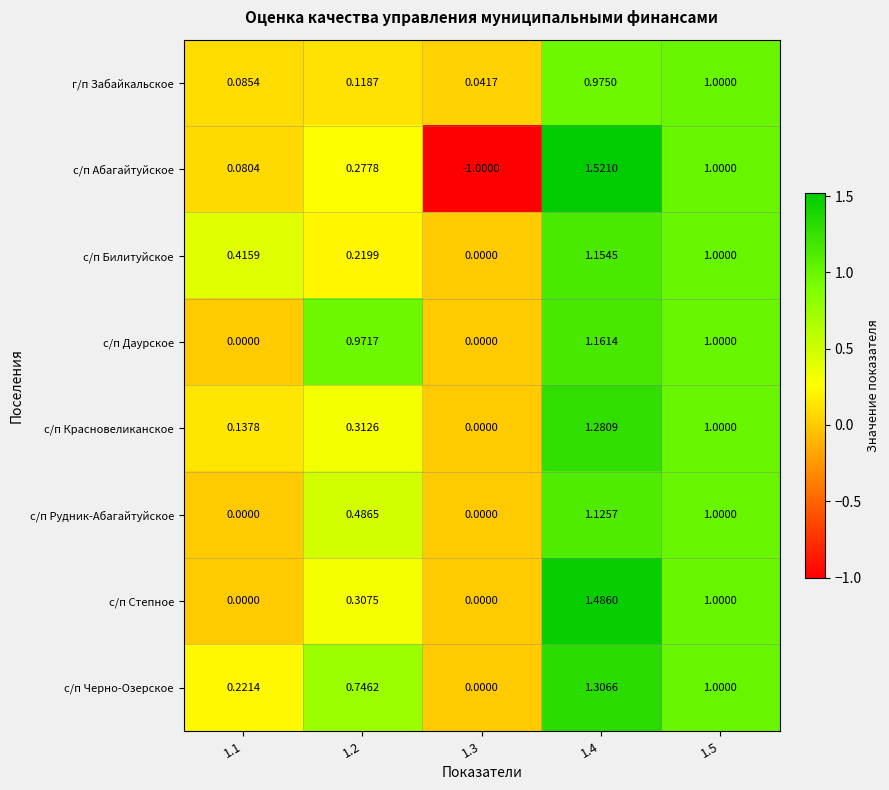

Which series has the largest range (max minus min)?

с/п Абагайтуйское